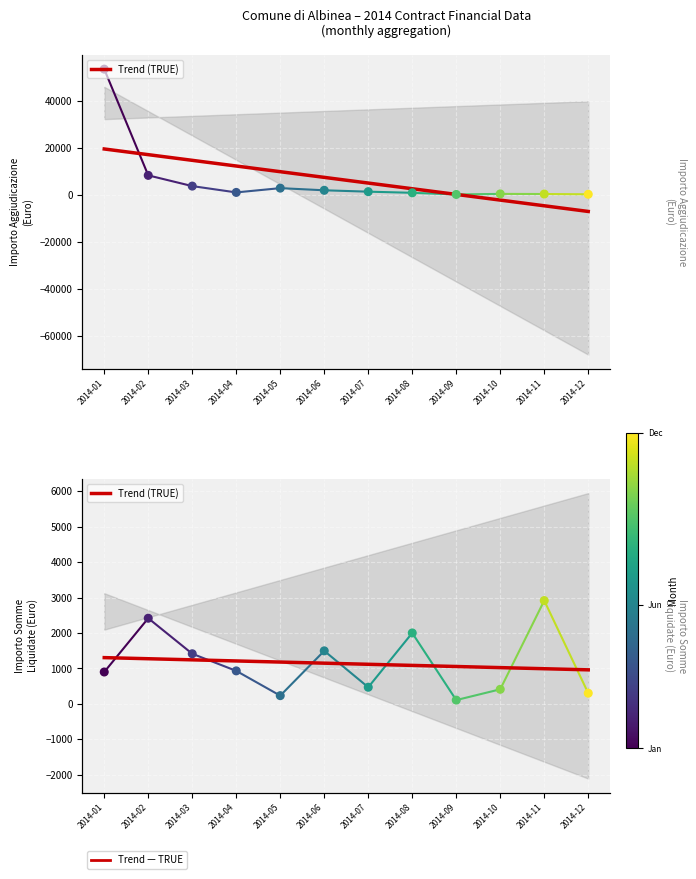

Is the value of importoAggiudicazione at 2014-02 greater than the value of importoSommeLiquidate at 2014-11?

Yes